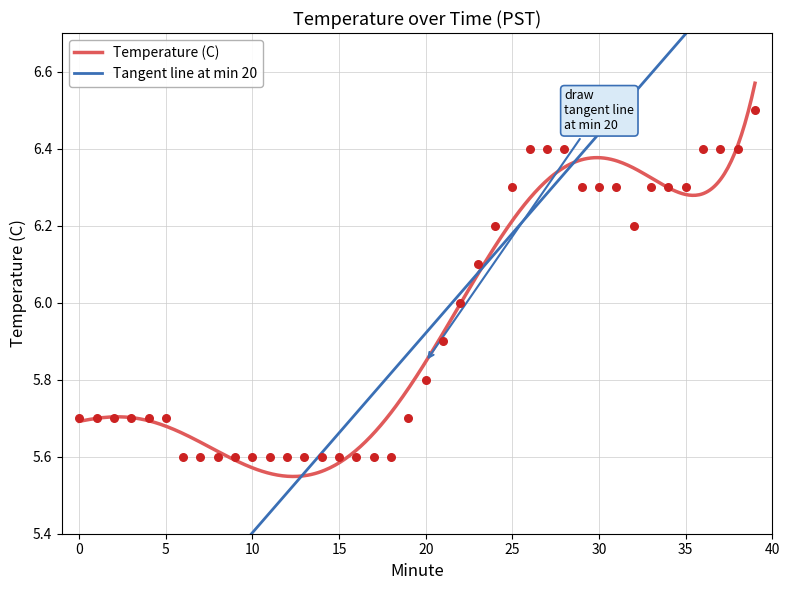

Approximately how many times larger is the value at 21 compared to 1?

1.0